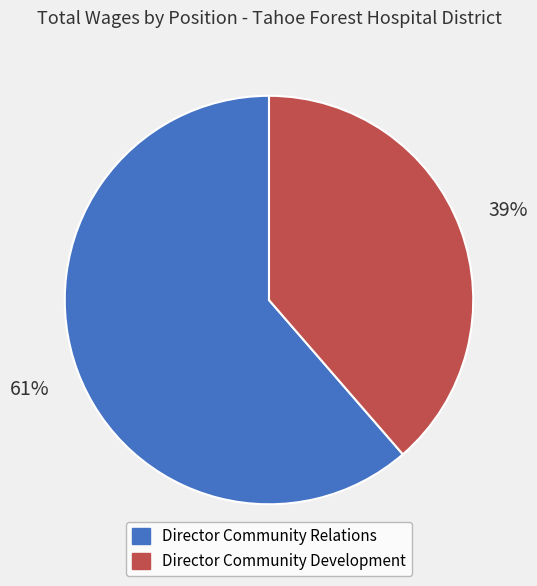

True or false: Director Community Relations accounts for 52% of the total.

False